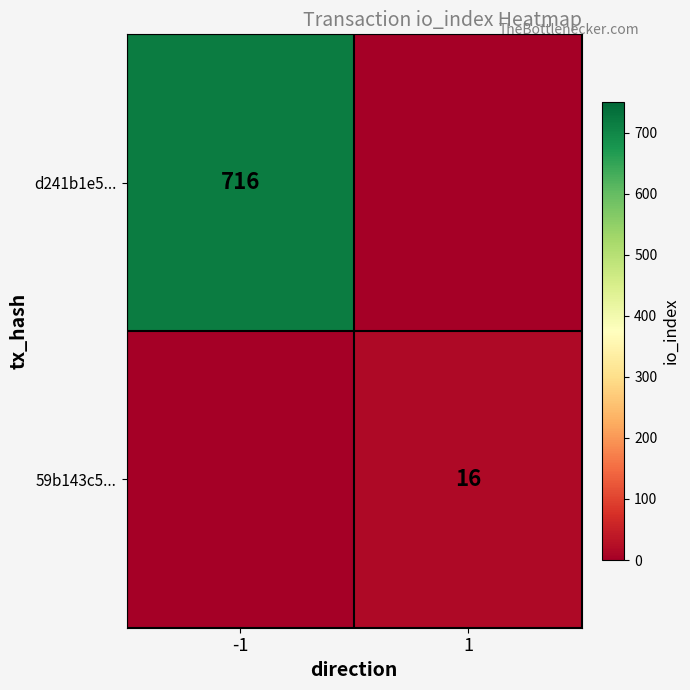

True or false: 59b143c5... has a value of 11 at 1.

False